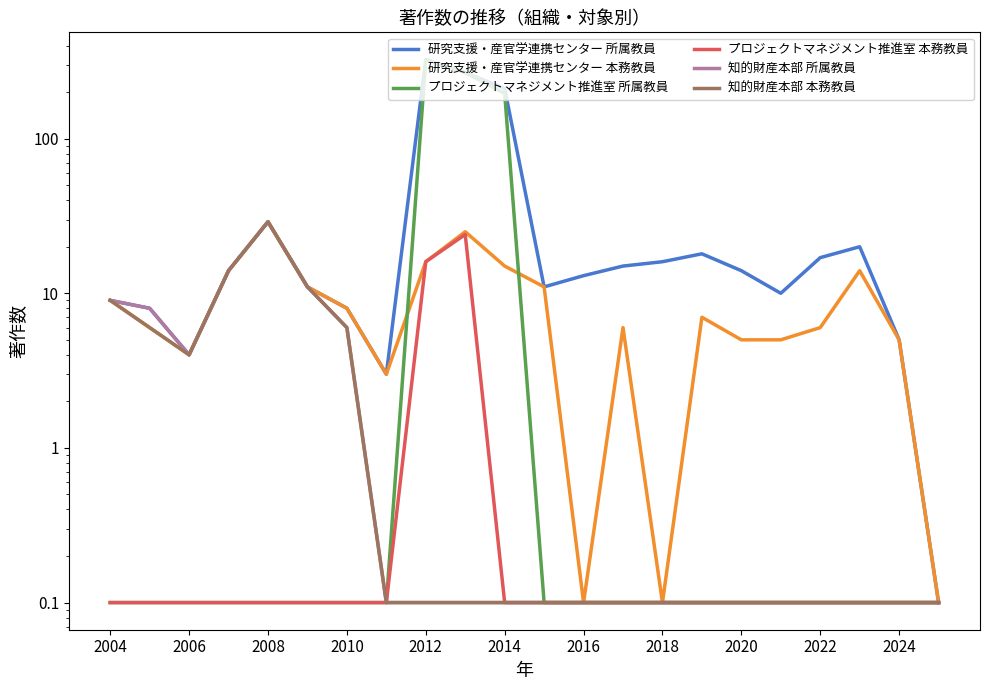

What is the average value of the 知的財産本部 本務教員 series?

3.7